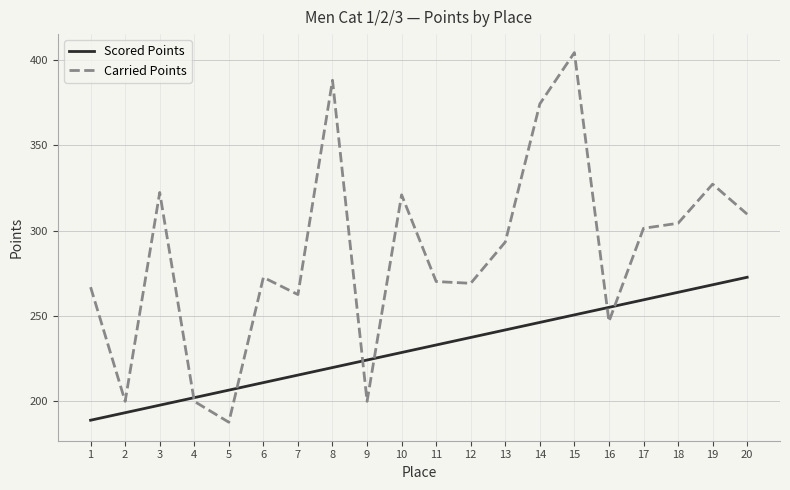

How many lines are shown in the chart?

2